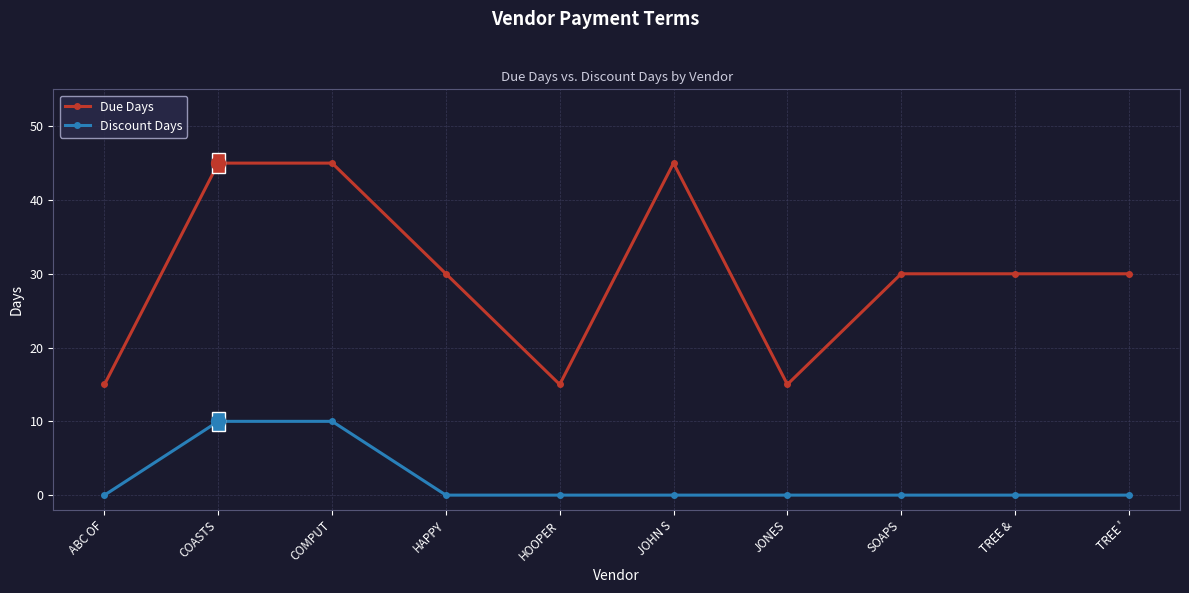

Rank the series by their maximum value, from lowest to highest.

Discount Days, Due Days